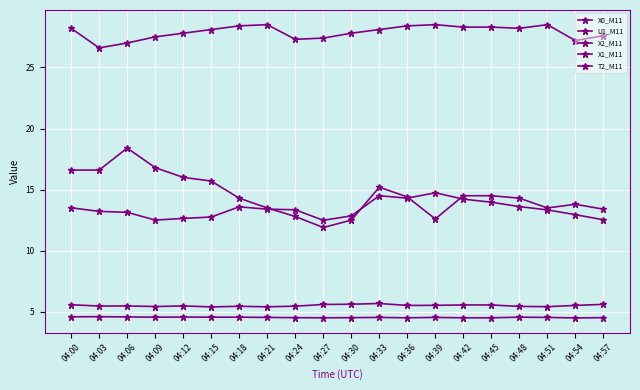

How many distinct data groups are displayed?

5